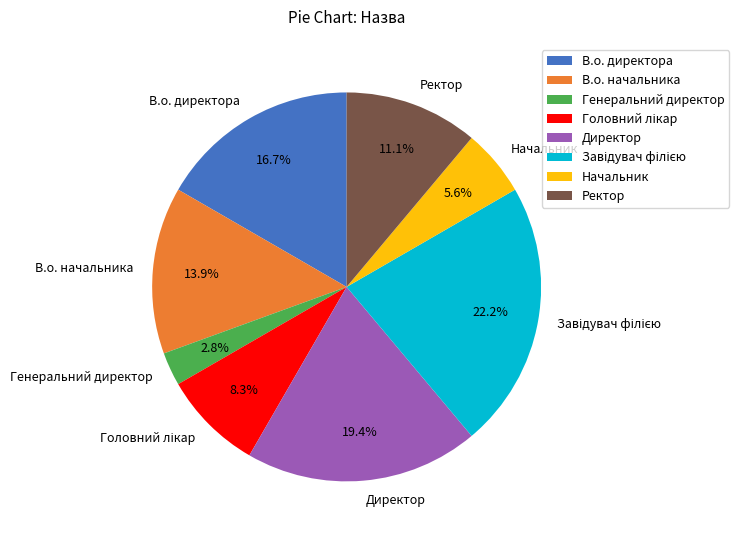

Does Генеральний директор account for over 50% of the chart?

No